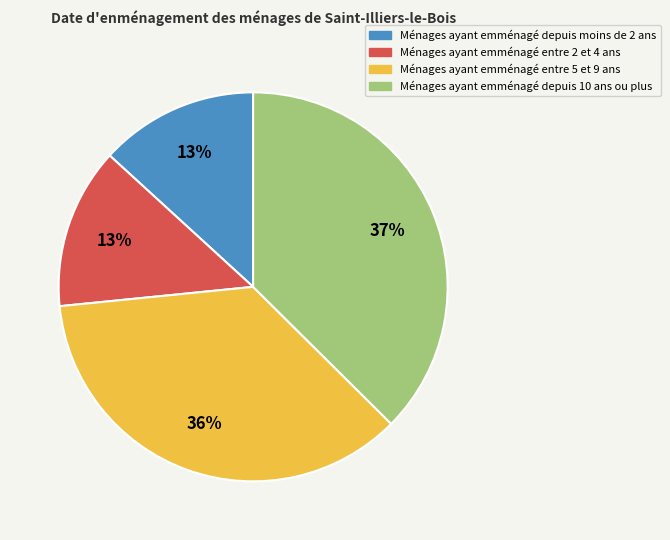

To the nearest percent, what is the average slice percentage?

25%